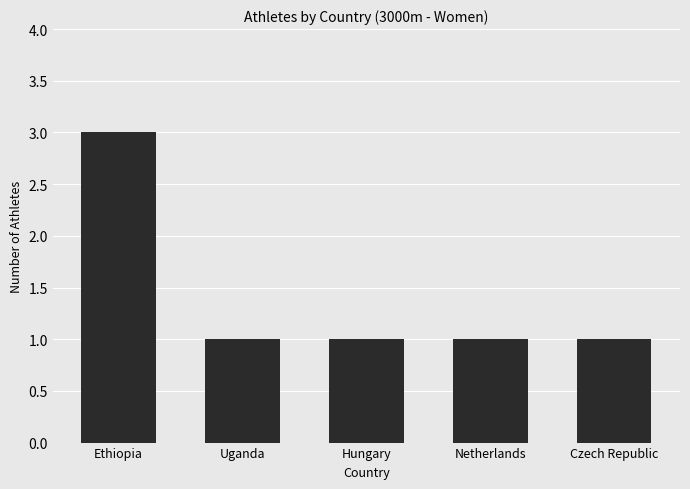

What is the sum of all values?

7